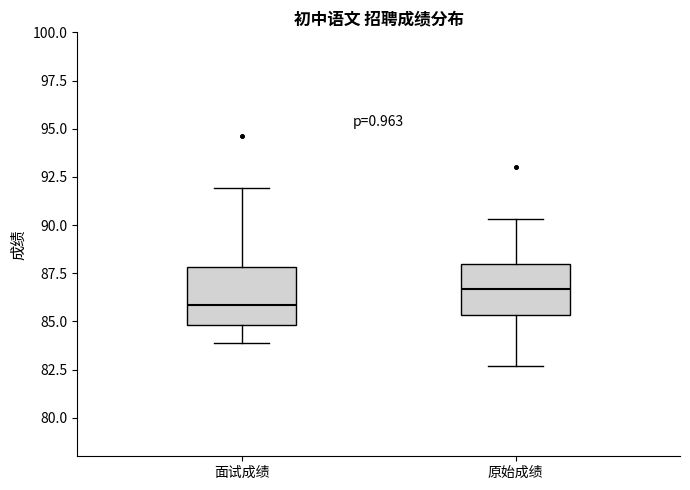

Where does the upper whisker of the box for 原始成绩 end on the y-axis? The values are not printed on the chart, so give them approximately, as read against the axis.

90.5